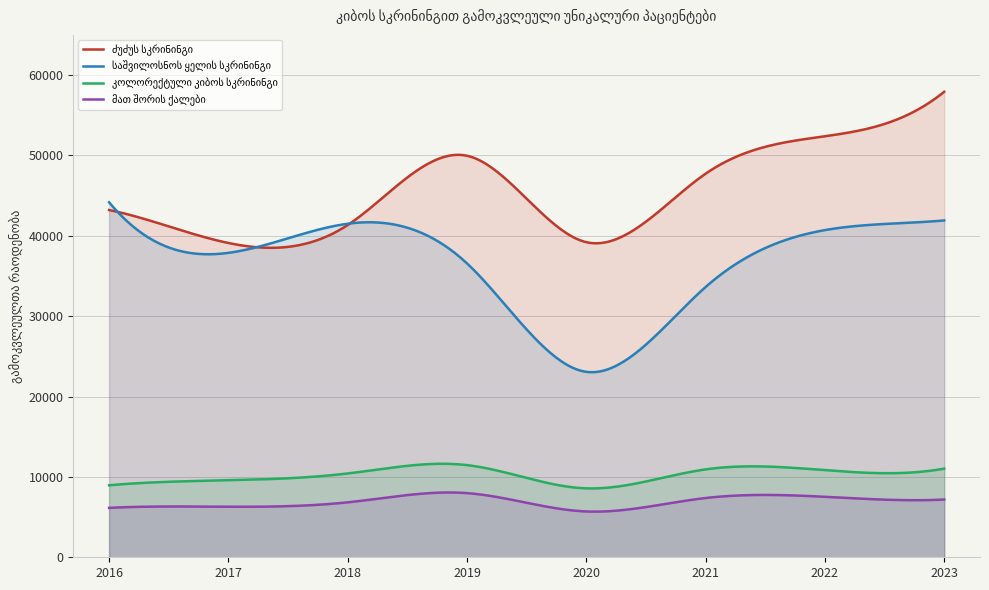

Is it true that კოლორექტული კიბოს სკრინინგი equals 10937 at 2021?

True